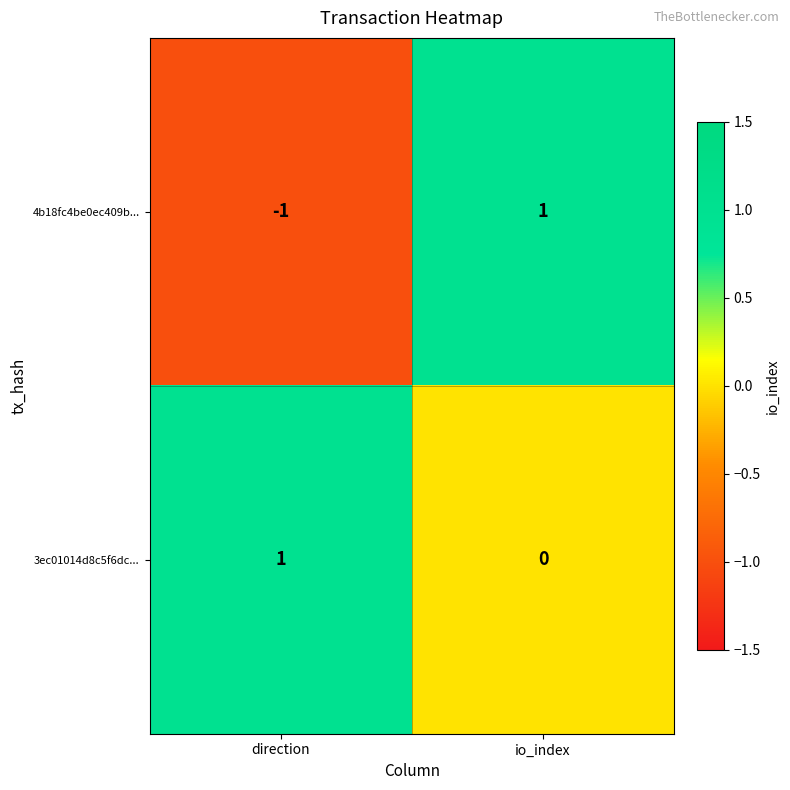

At io_index, list the series in order from smallest to largest.

3ec01014d8c5f6dc..., 4b18fc4be0ec409b...